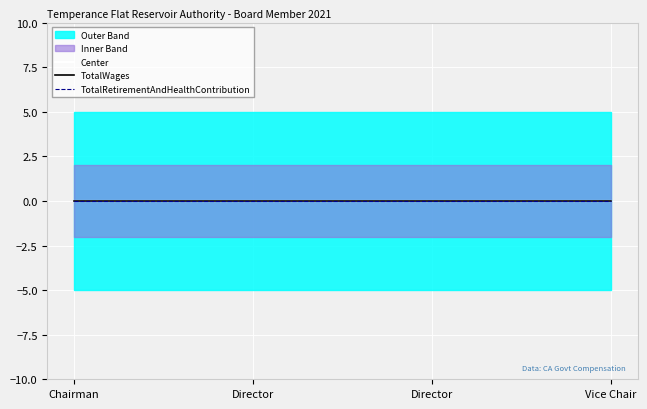

True or false: TotalWages has more than 0 points higher than both neighbors.

False